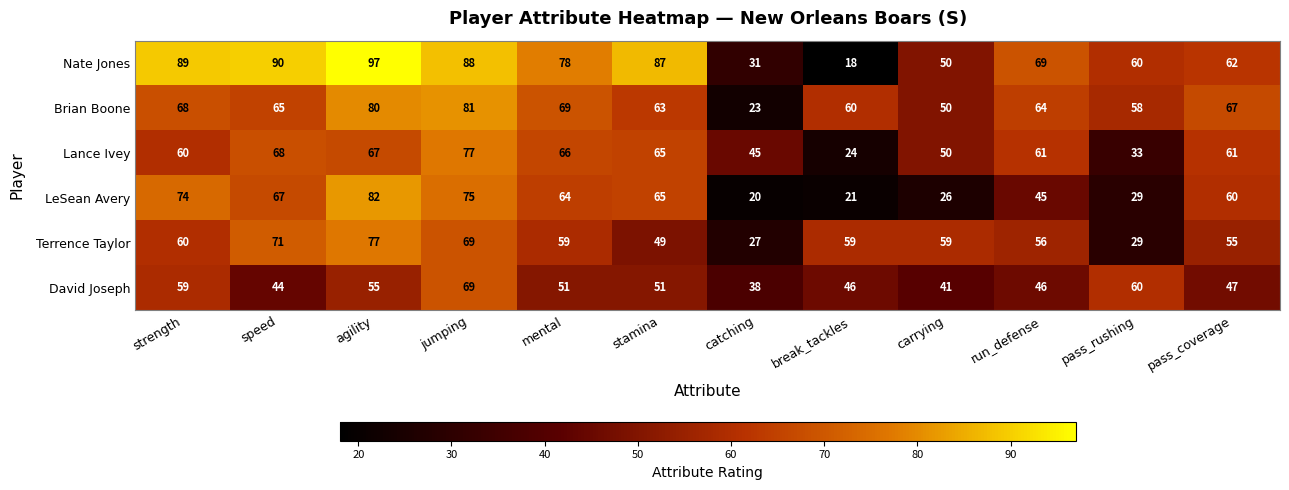

What is the spread (max minus min) of values at stamina?

38